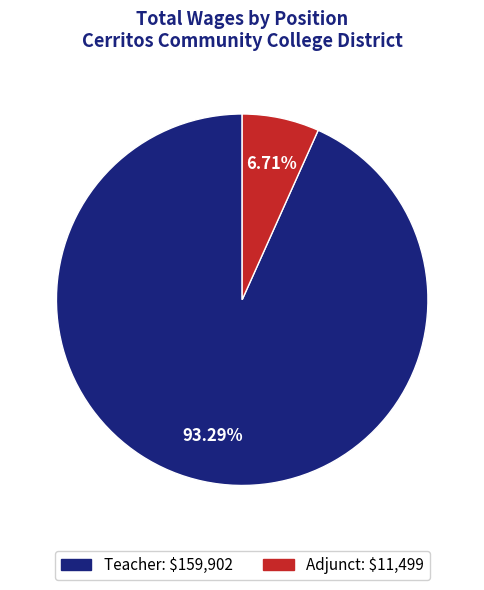

To the nearest percent, what is the difference between the Adjunct and Teacher slice percentages?

87%